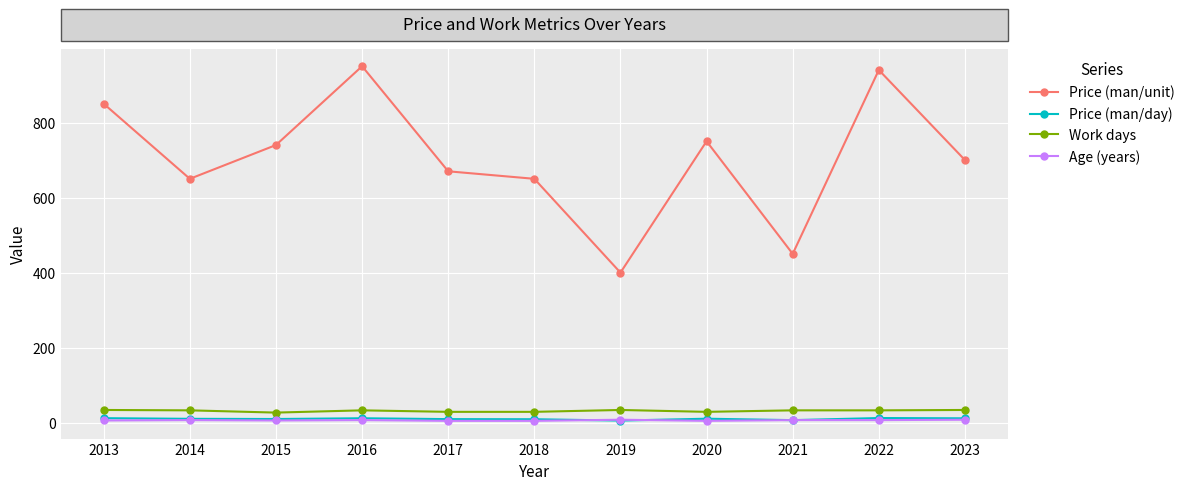

Which series has the widest spread of values?

Price (man/unit)